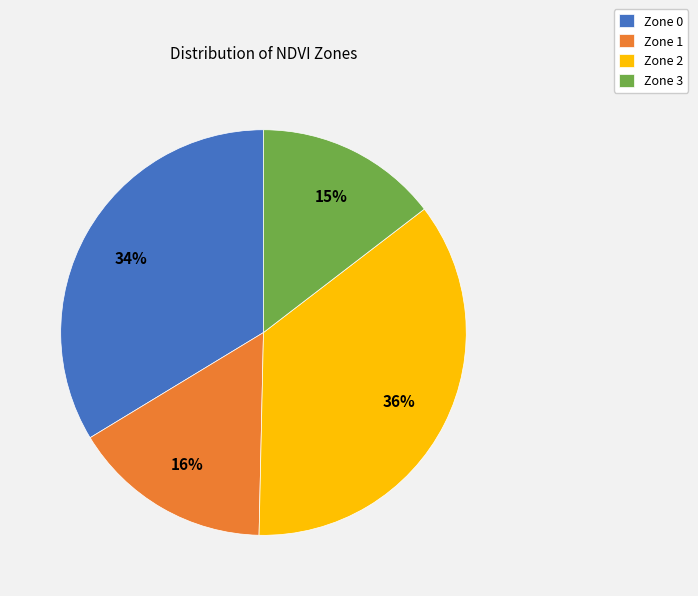

Which category has the biggest portion of the pie?

Zone 2